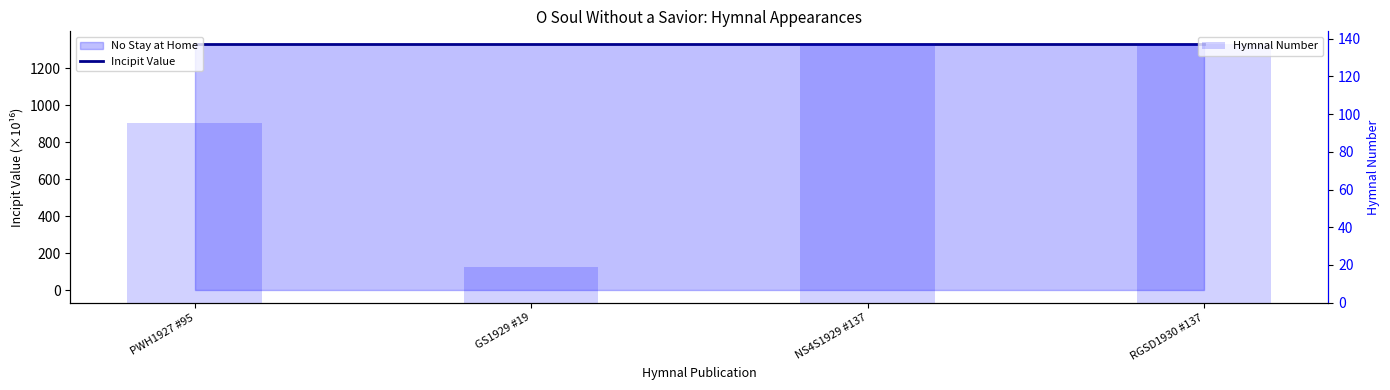

Reading left to right, extract all data points from this chart.

Incipit Value: 1332.2	1332.2	1332.2	1332.2
Hymnal Number: 95.0	19.0	137.0	137.0